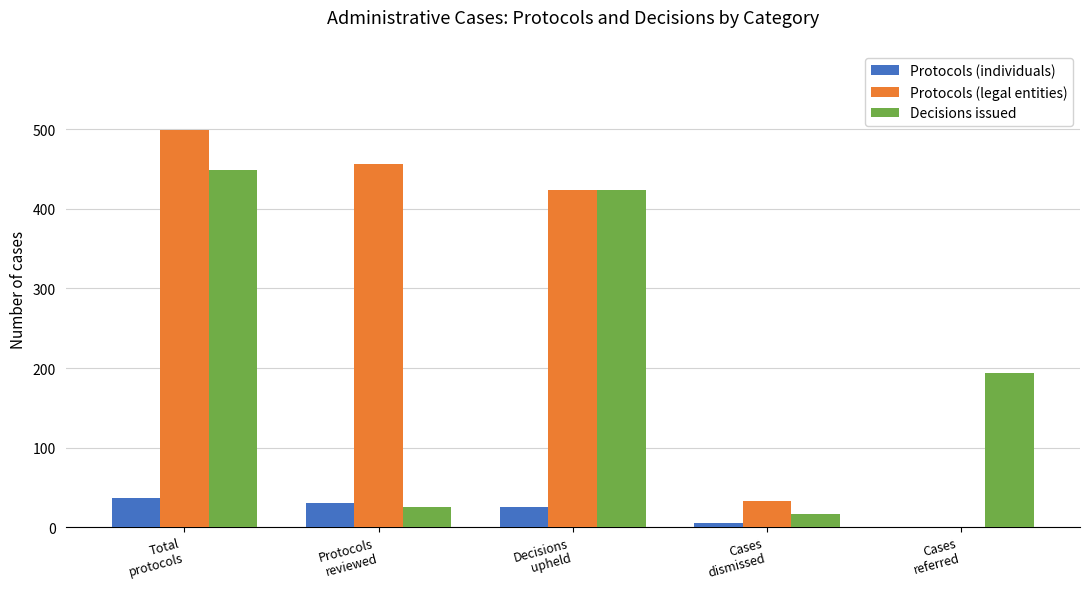

Does the chart contain stacked bars?

No